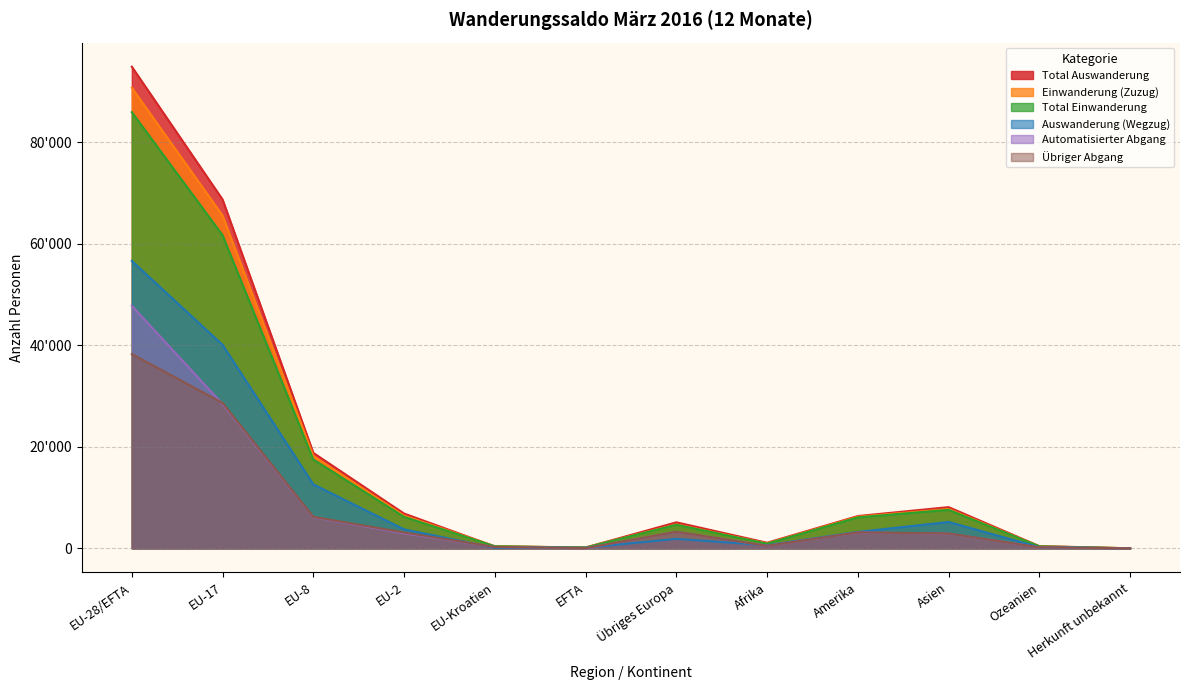

Which category has the lowest value across all series?

Herkunft unbekannt